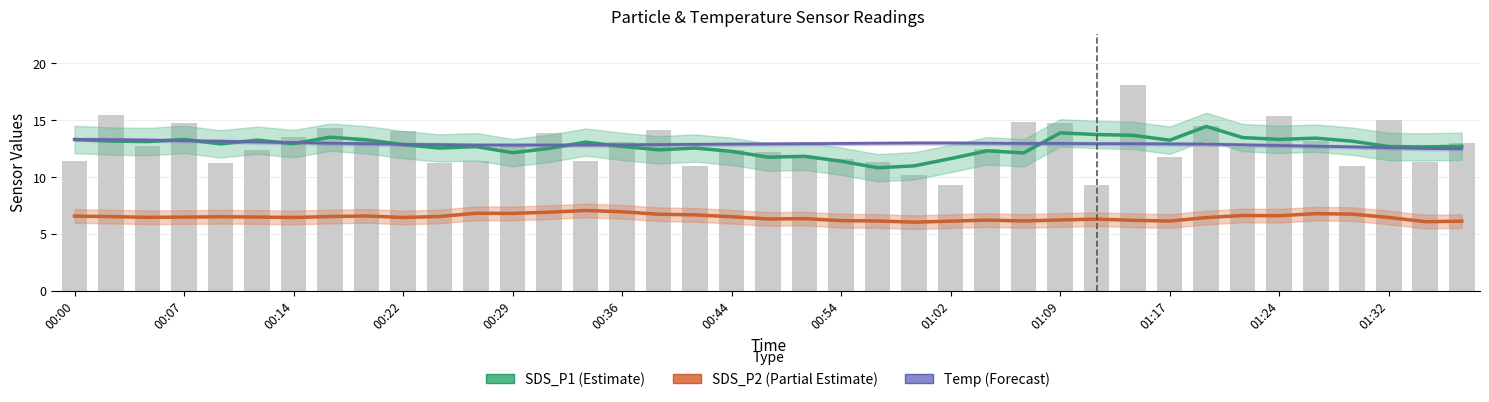

Reading right to left, extract all data points from this chart.

SDS_P1 (Estimate): 12.7	12.6	12.7	13.1	13.4	13.3	13.5	14.4	13.2	13.7	13.7	13.9	12.1	12.3	11.6	11.0	10.8	11.4	11.8	11.7	12.2	12.5	12.4	12.7	13.1	12.5	12.1	12.7	12.5	12.8	13.3	13.5	12.9	13.2	12.9	13.3	13.1	13.2	13.3
SDS_P2 (Partial Estimate): 6.1	6.1	6.4	6.7	6.8	6.6	6.6	6.4	6.1	6.2	6.3	6.2	6.1	6.2	6.1	6.0	6.1	6.2	6.3	6.3	6.5	6.7	6.7	6.9	7.1	6.9	6.8	6.8	6.5	6.4	6.6	6.5	6.4	6.5	6.5	6.5	6.5	6.5	6.6
Temp (Forecast): 12.5	12.5	12.6	12.6	12.7	12.8	12.8	12.9	12.9	12.9	12.9	12.9	12.9	13.0	13.0	13.0	13.0	12.9	12.9	12.9	12.9	12.9	12.8	12.8	12.8	12.8	12.8	12.8	12.8	12.9	12.9	13.0	13.0	13.1	13.1	13.2	13.2	13.3	13.3